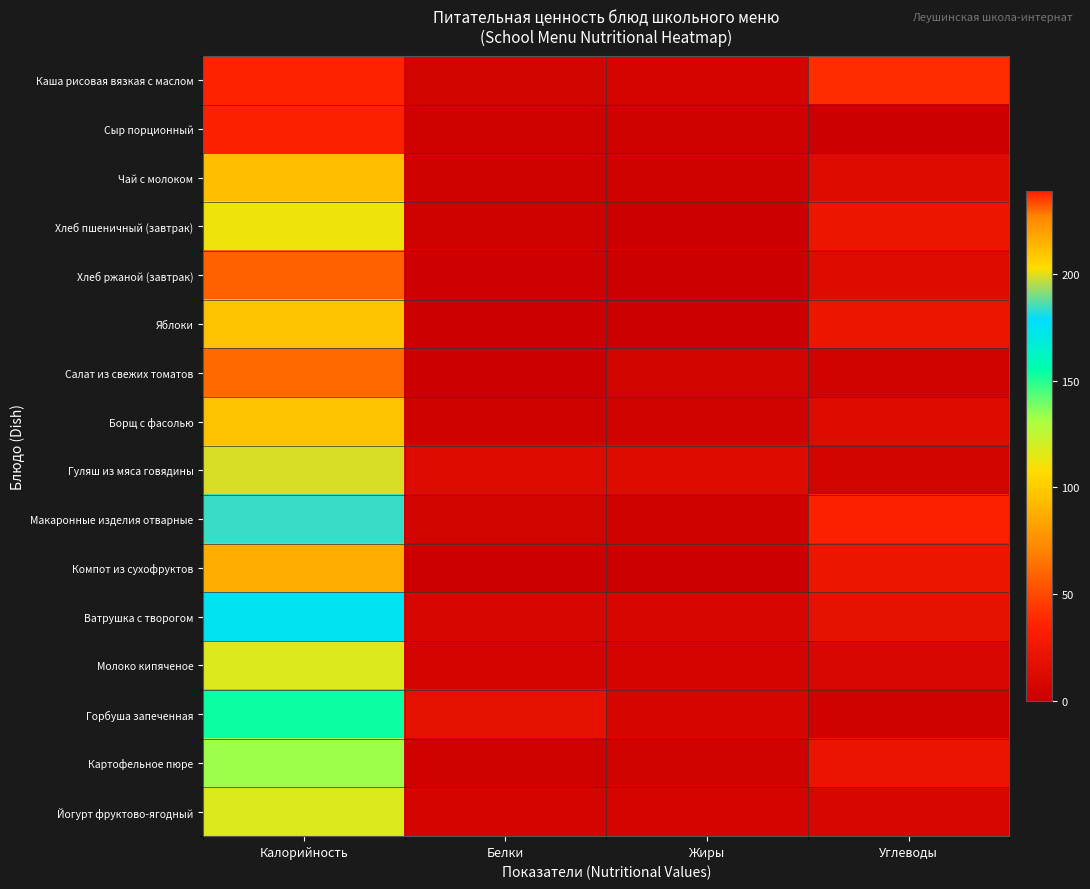

How many distinct data groups are displayed?

16